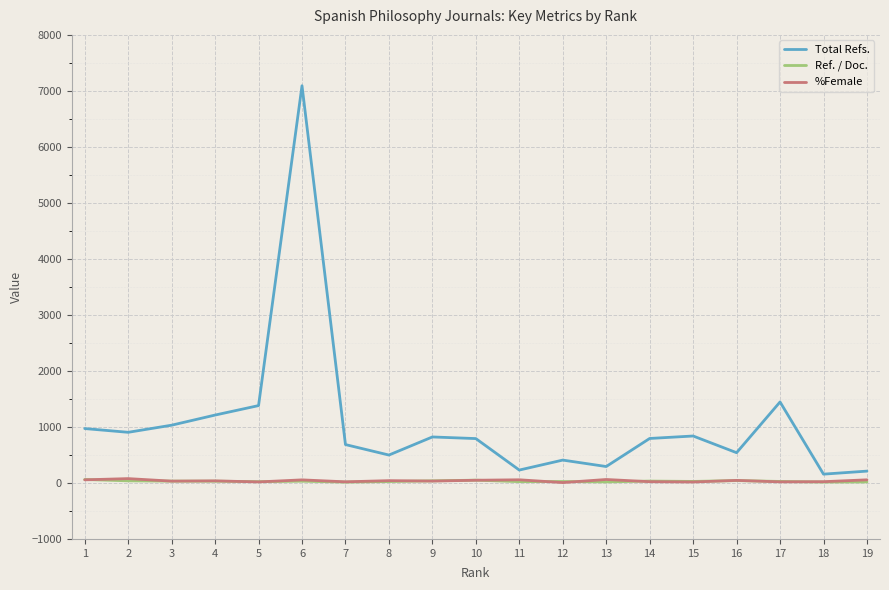

Which series has the widest spread of values?

Total Refs.